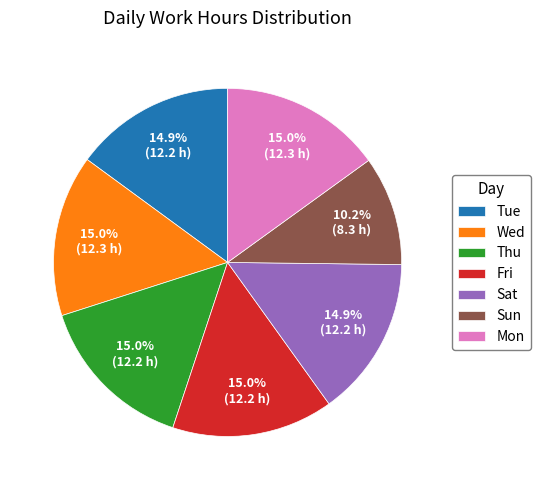

What is the smallest slice in the pie chart?

Sun